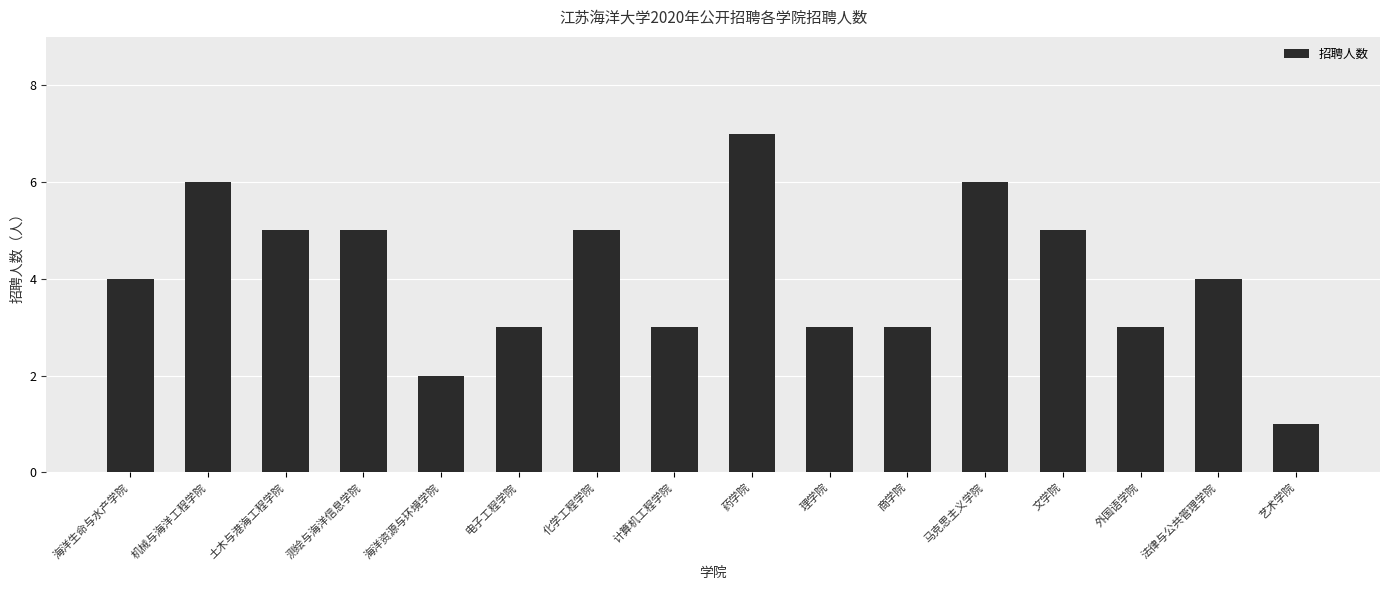

What position from the right is 马克思主义学院?

5